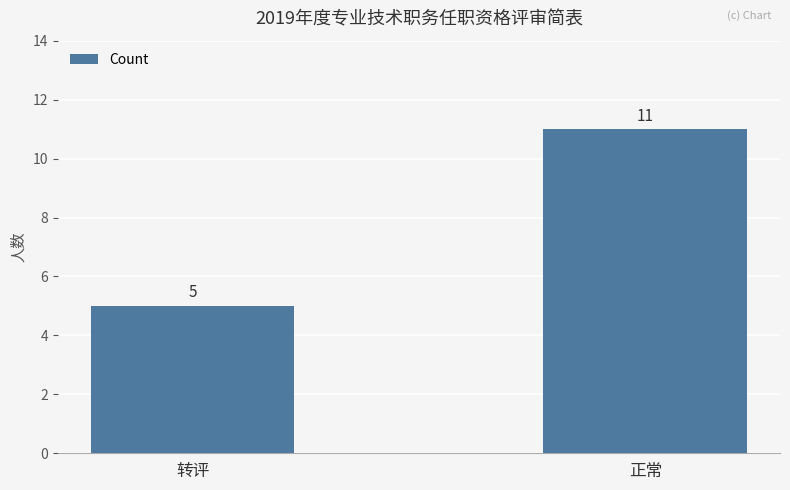

True or false: the data shows 3 at 转评.

False